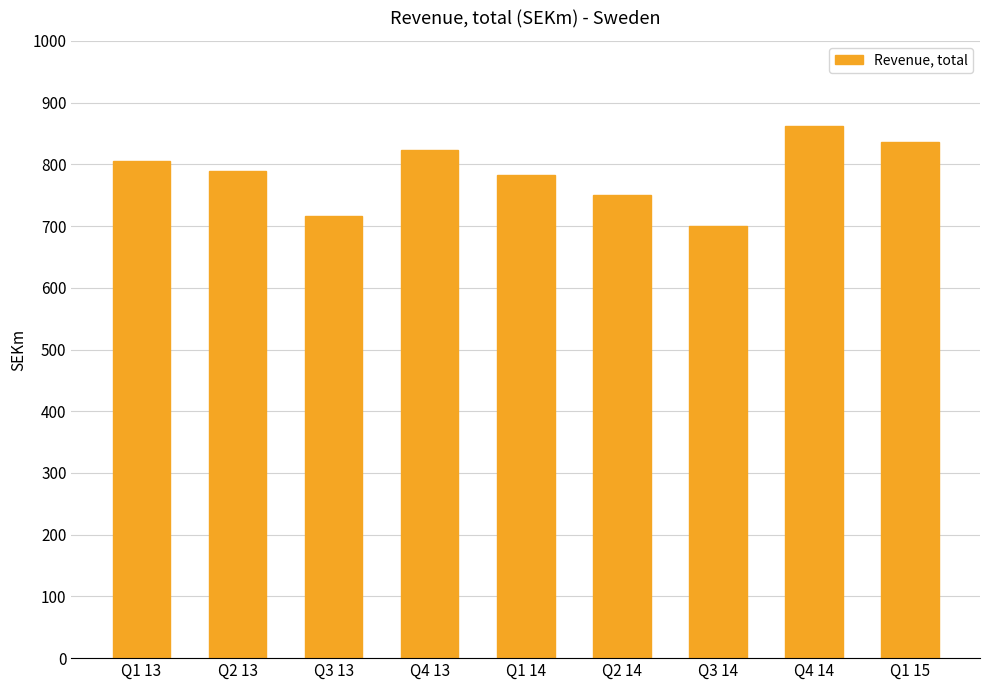

What is the difference between the second highest and second lowest values?

119